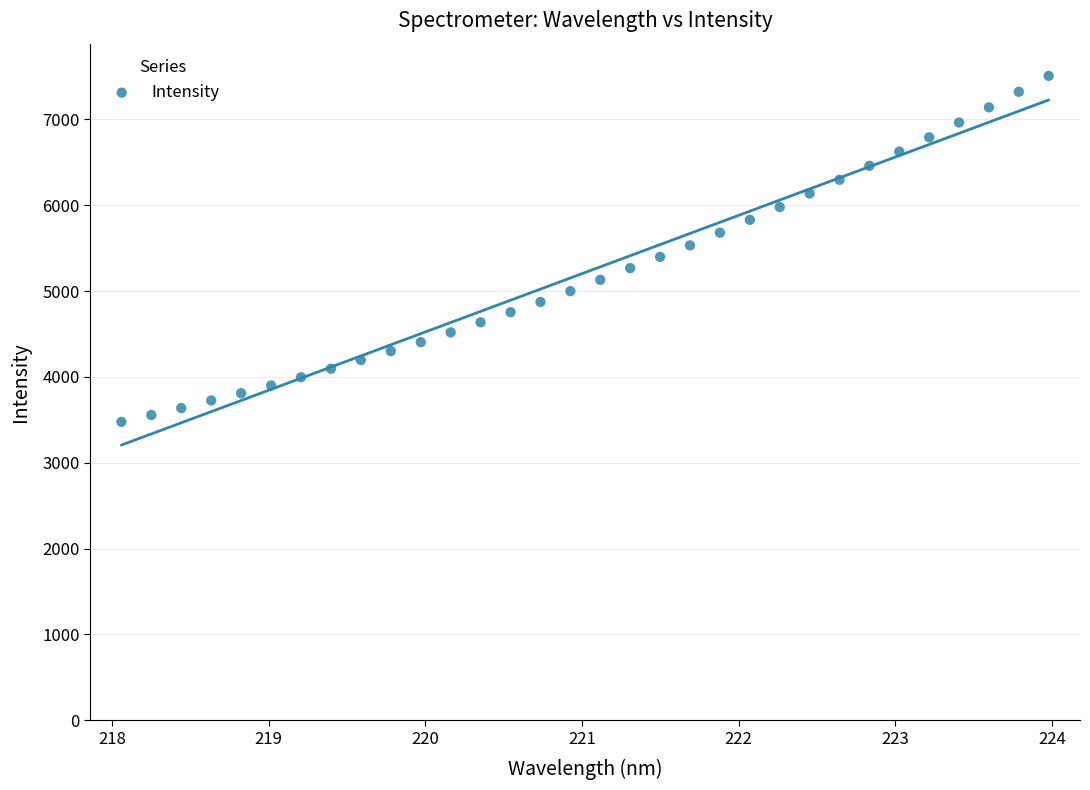

What is the range of Y values (max minus min)?

4030.7